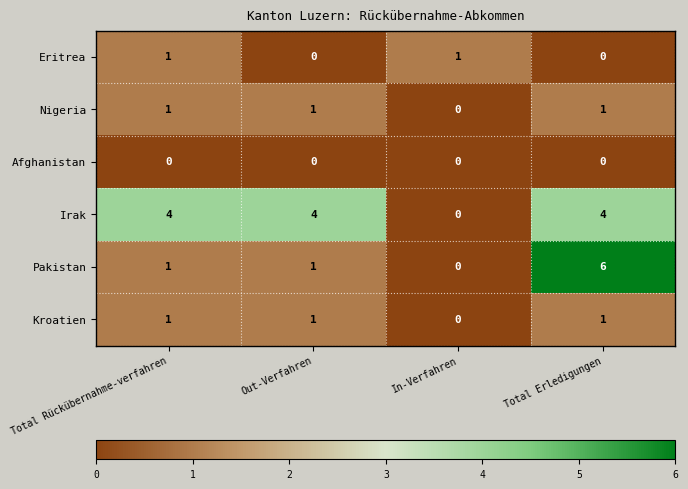

What is the total value across all series at Out-Verfahren?

7